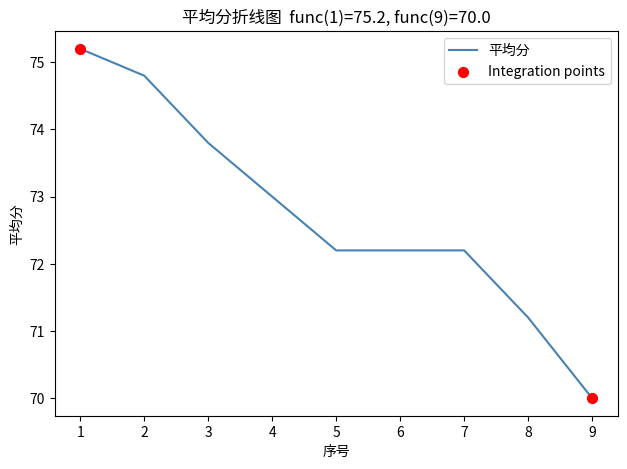

Approximately how many times larger is the value at 9 compared to 5?

1.0